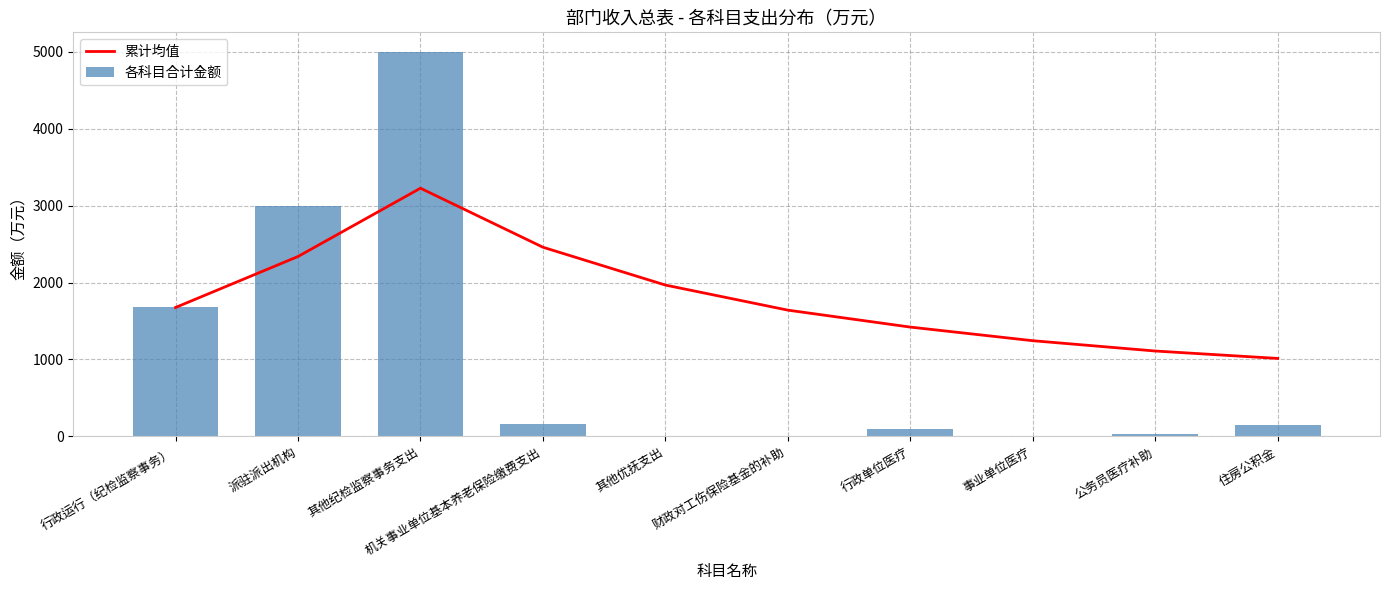

How many groups of bars are there?

10